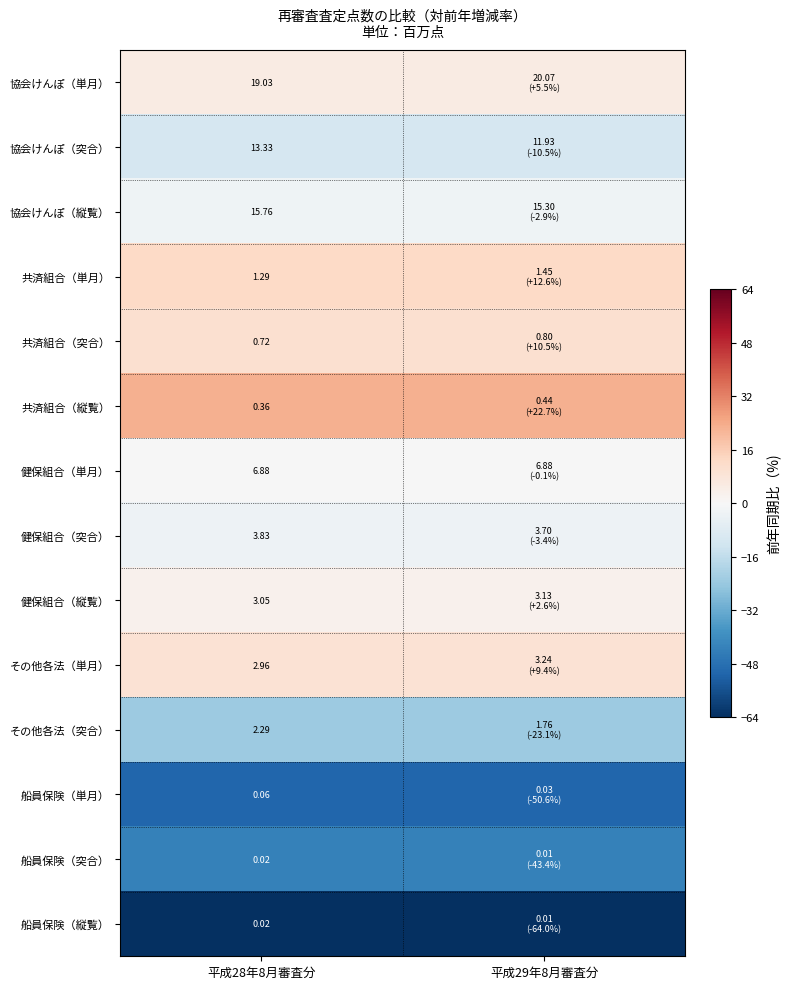

Is the value of 船員保険（突合） at 平成28年8月審査分 greater than the value of 協会けんぽ（突合） at 平成28年8月審査分?

No